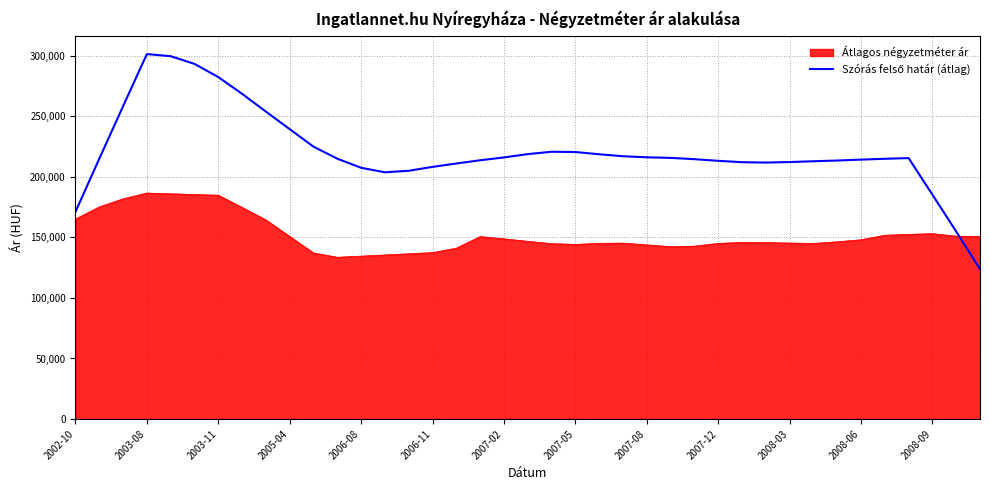

What is the smallest value displayed?

123793.9